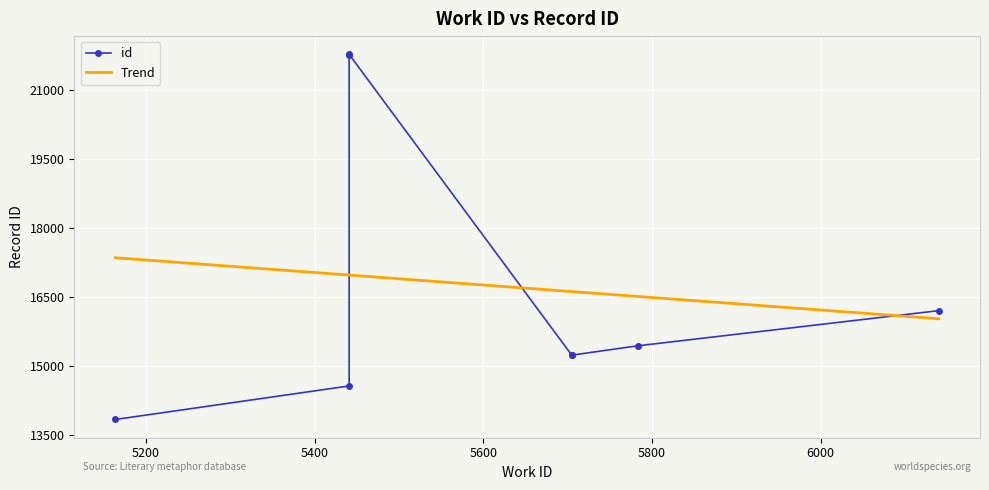

What is the minimum value for Trend?

16017.1